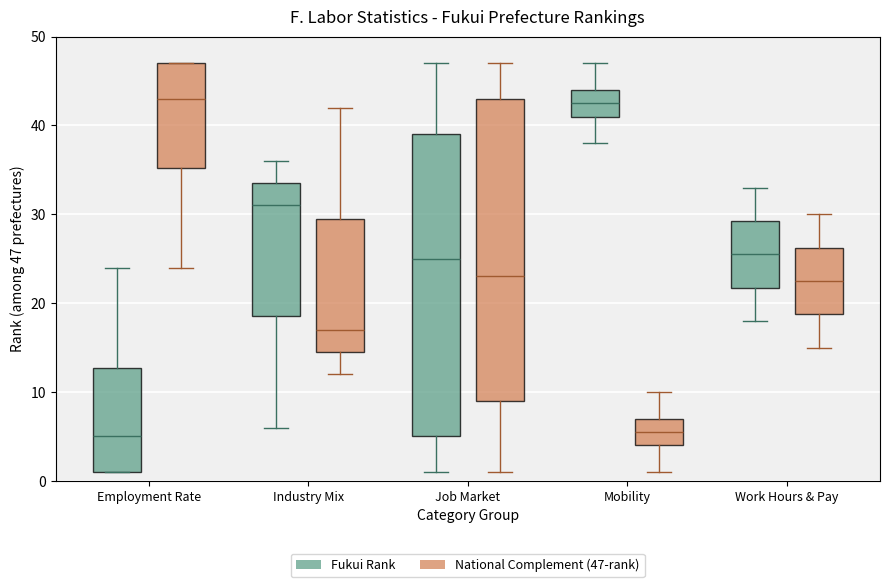

Where does the median line of the box for Industry Mix (National Complement (47-rank)) sit on the y-axis? The values are not printed on the chart, so give them approximately, as read against the axis.

17